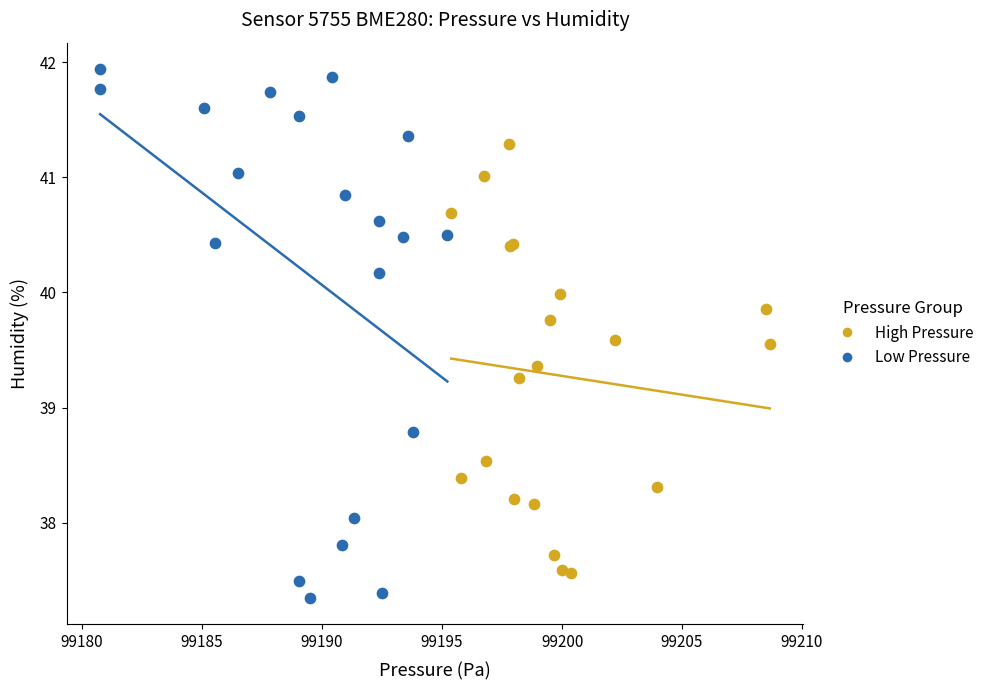

Which series contains the highest Y value?

Low Pressure